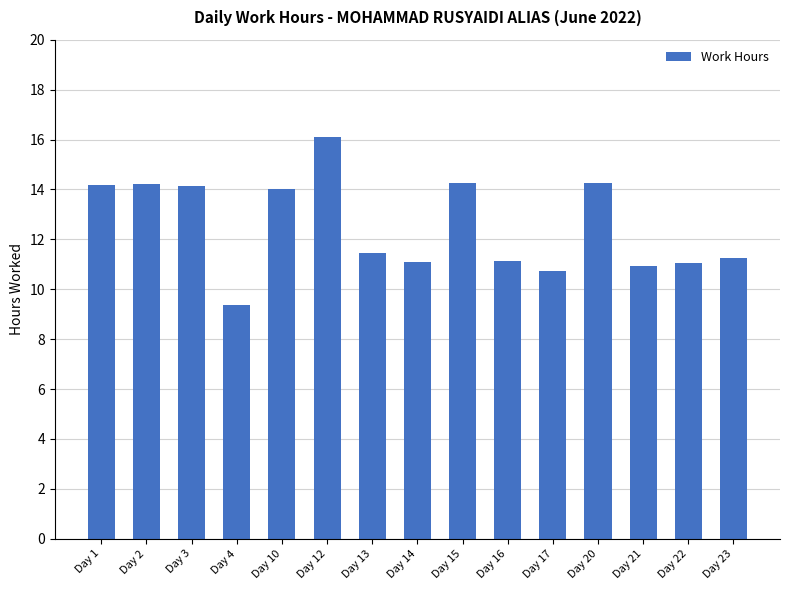

What is the approximate value at Day 2?

14.2